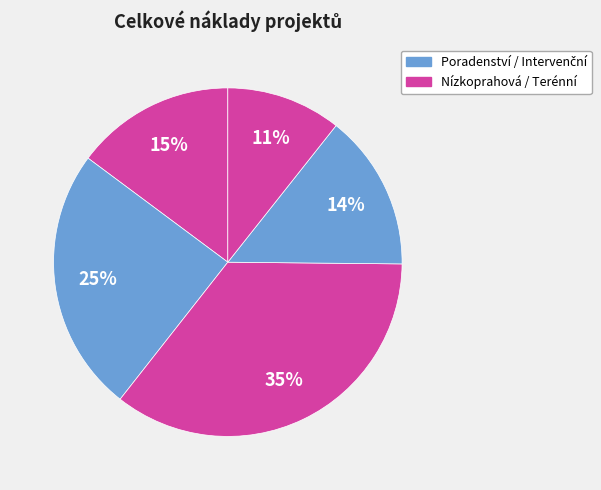

How many slices are in this pie chart?

5